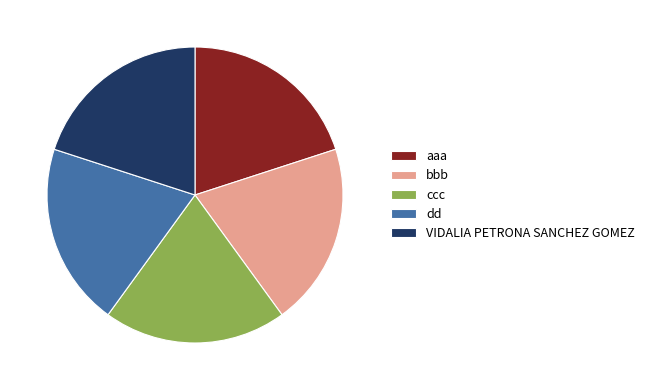

Is it true that ccc is 20% of the pie?

True